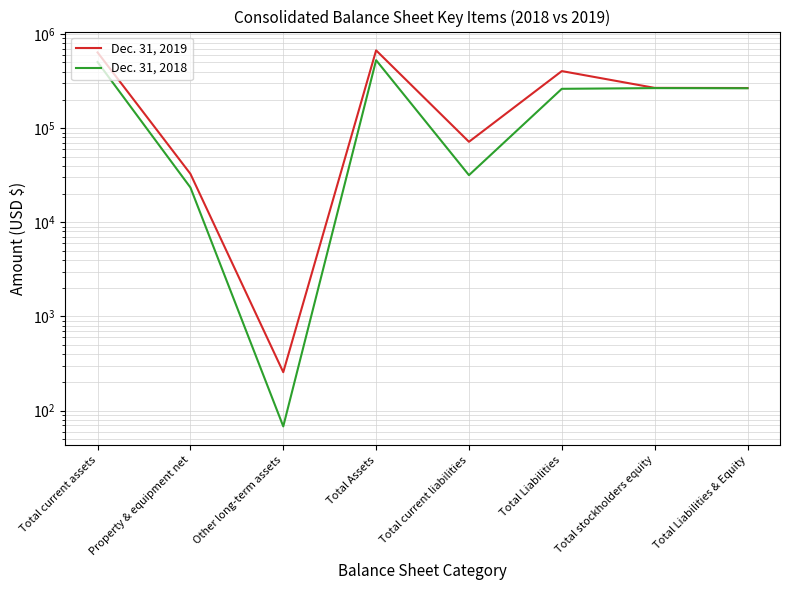

At which category is the sum across all series the highest?

Total Assets